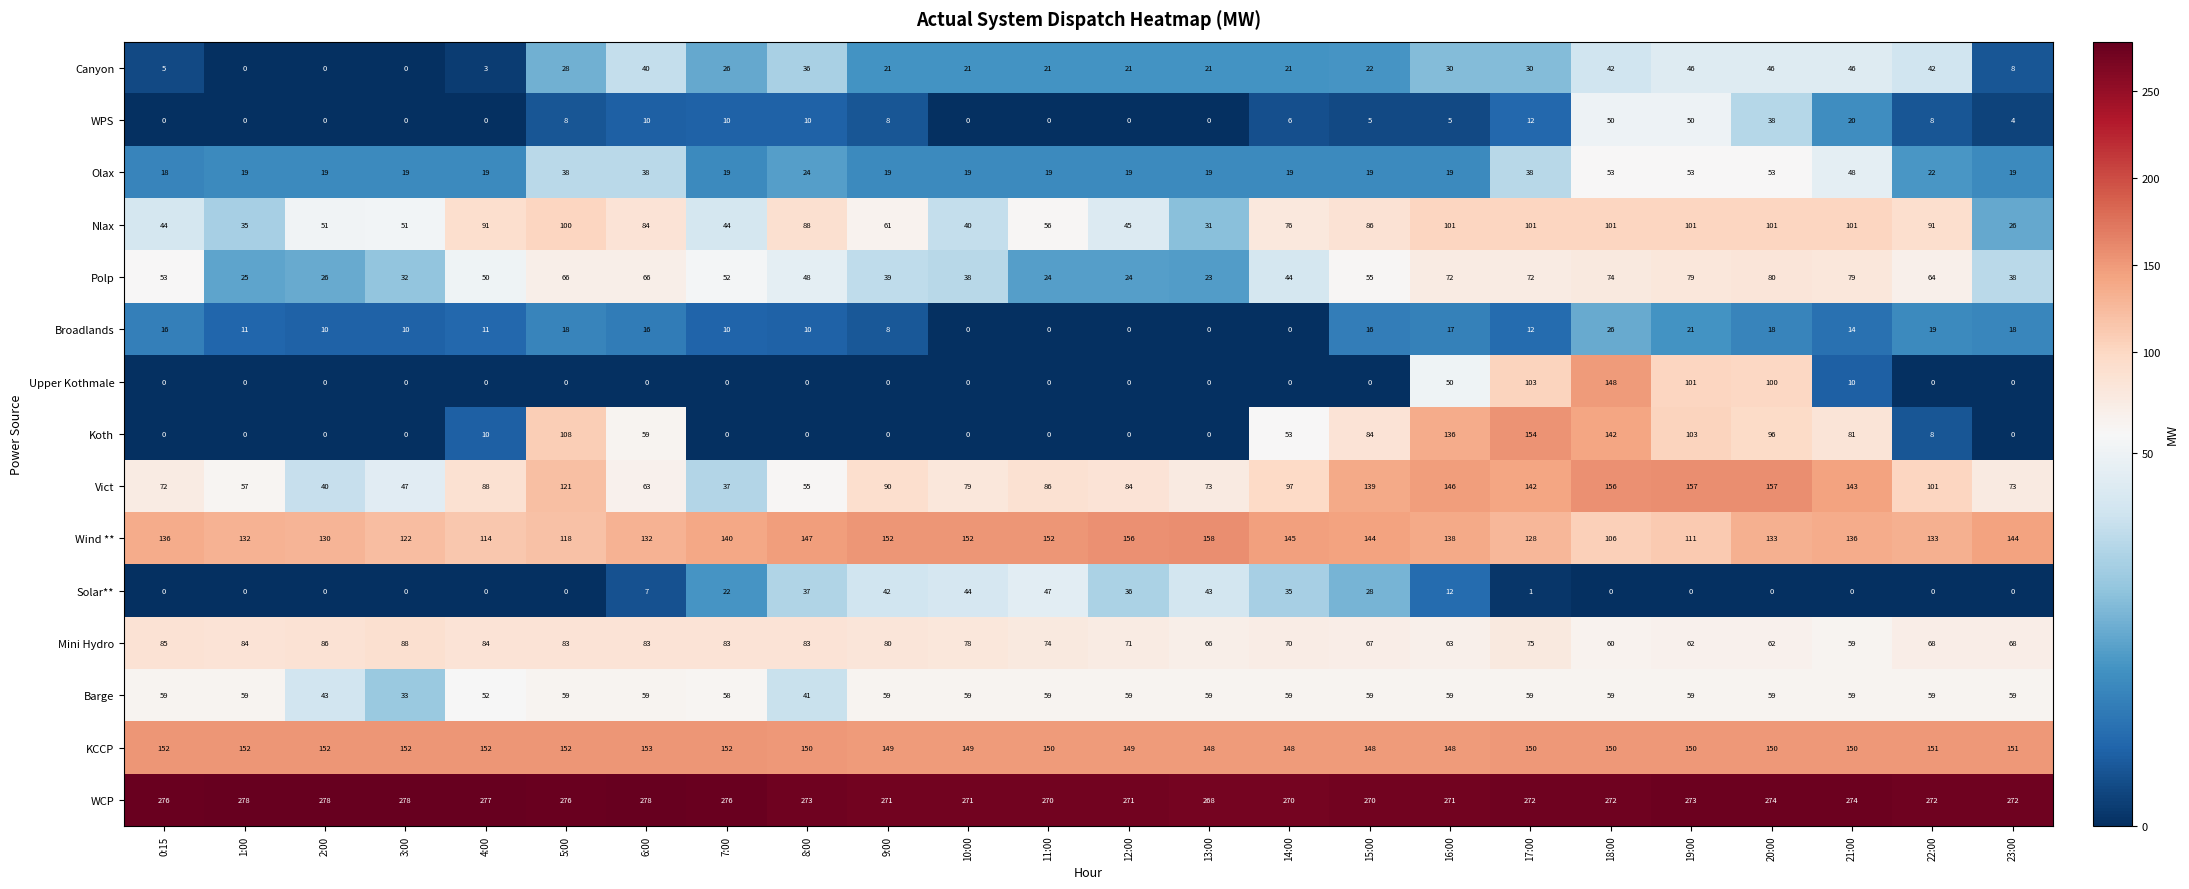

What is the greatest value displayed?

278